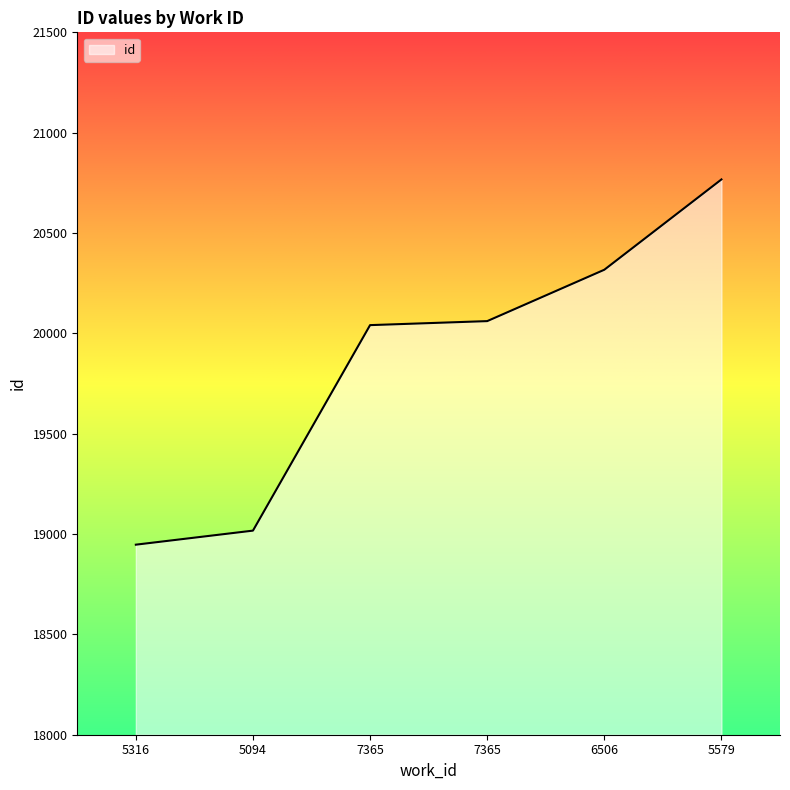

Reading left to right, transcribe all the data shown in this chart.

5316=18947	5094=19017	7365=20041	7365=20061	6506=20317	5579=20767